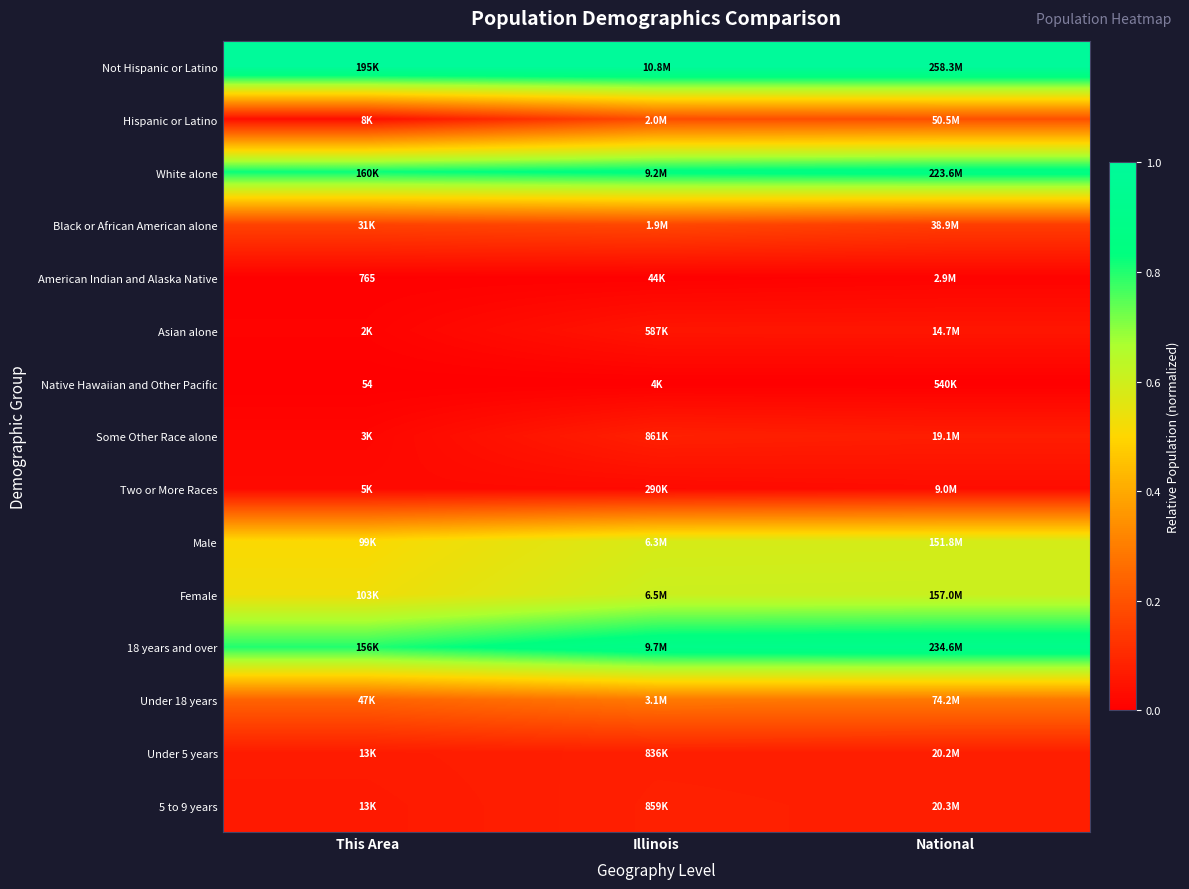

How many data points does each series have?

3